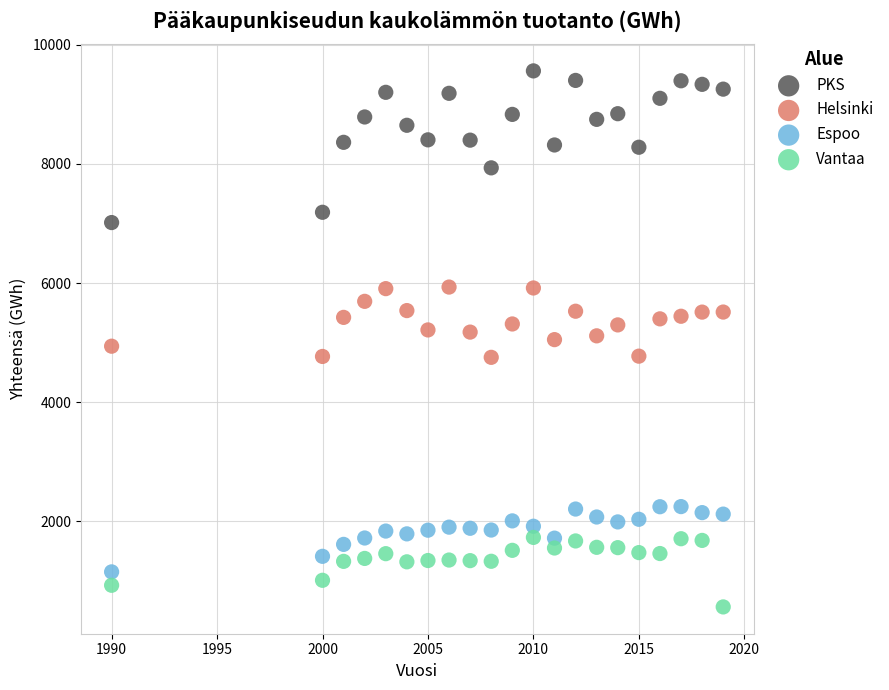

Which series reaches the maximum Y coordinate?

PKS